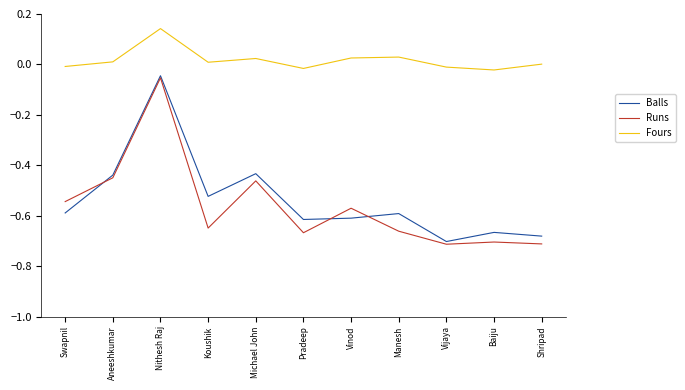

Between Aneeshkumar and Vinod, which series saw the biggest shift?

Balls